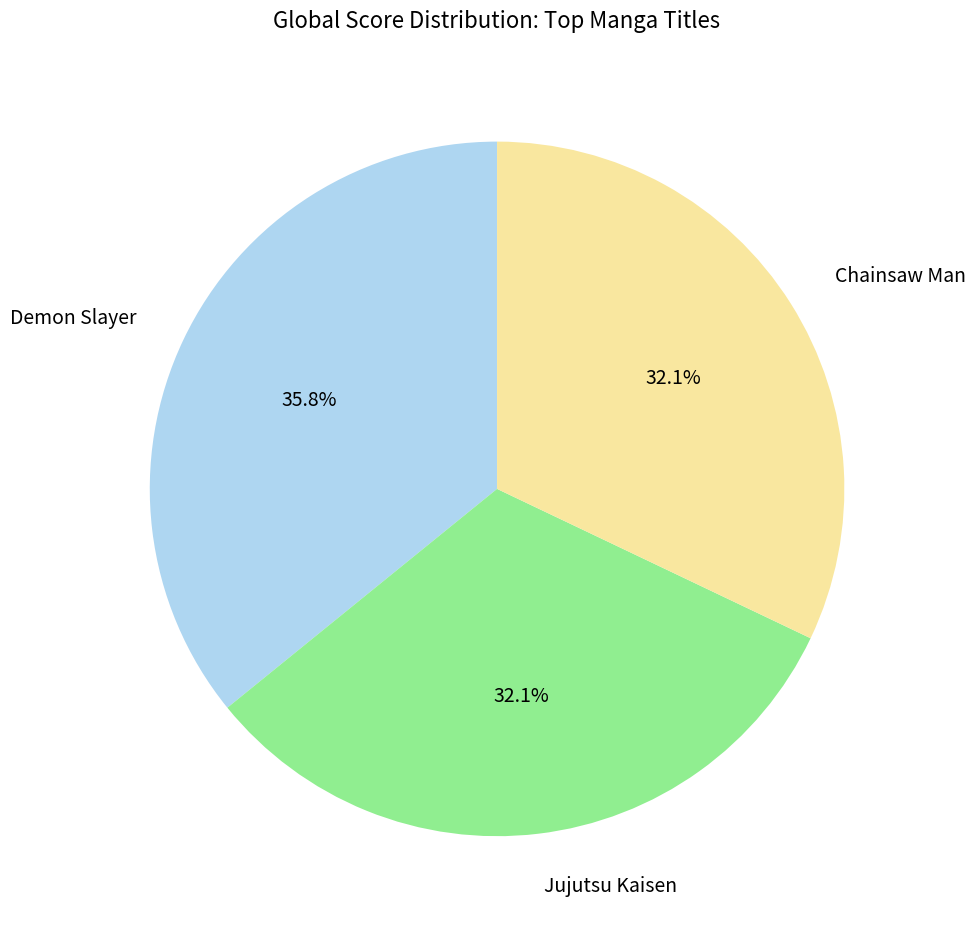

Which category has the biggest portion of the pie?

Demon Slayer